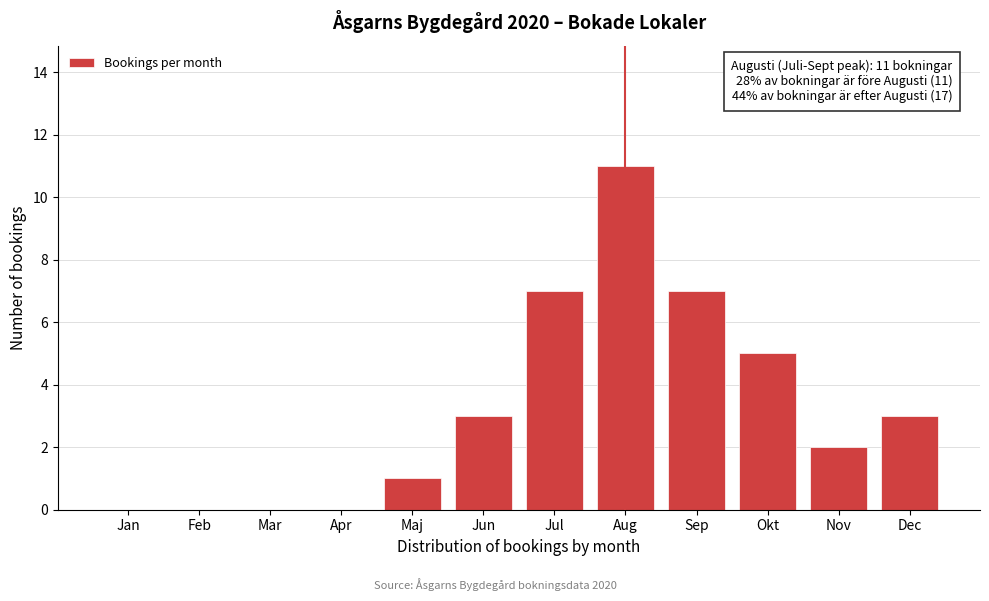

Reading left to right, transcribe all the data shown in this chart.

Jan=0	Feb=0	Mar=0	Apr=0	Maj=1	Jun=3	Jul=7	Aug=11	Sep=7	Okt=5	Nov=2	Dec=3